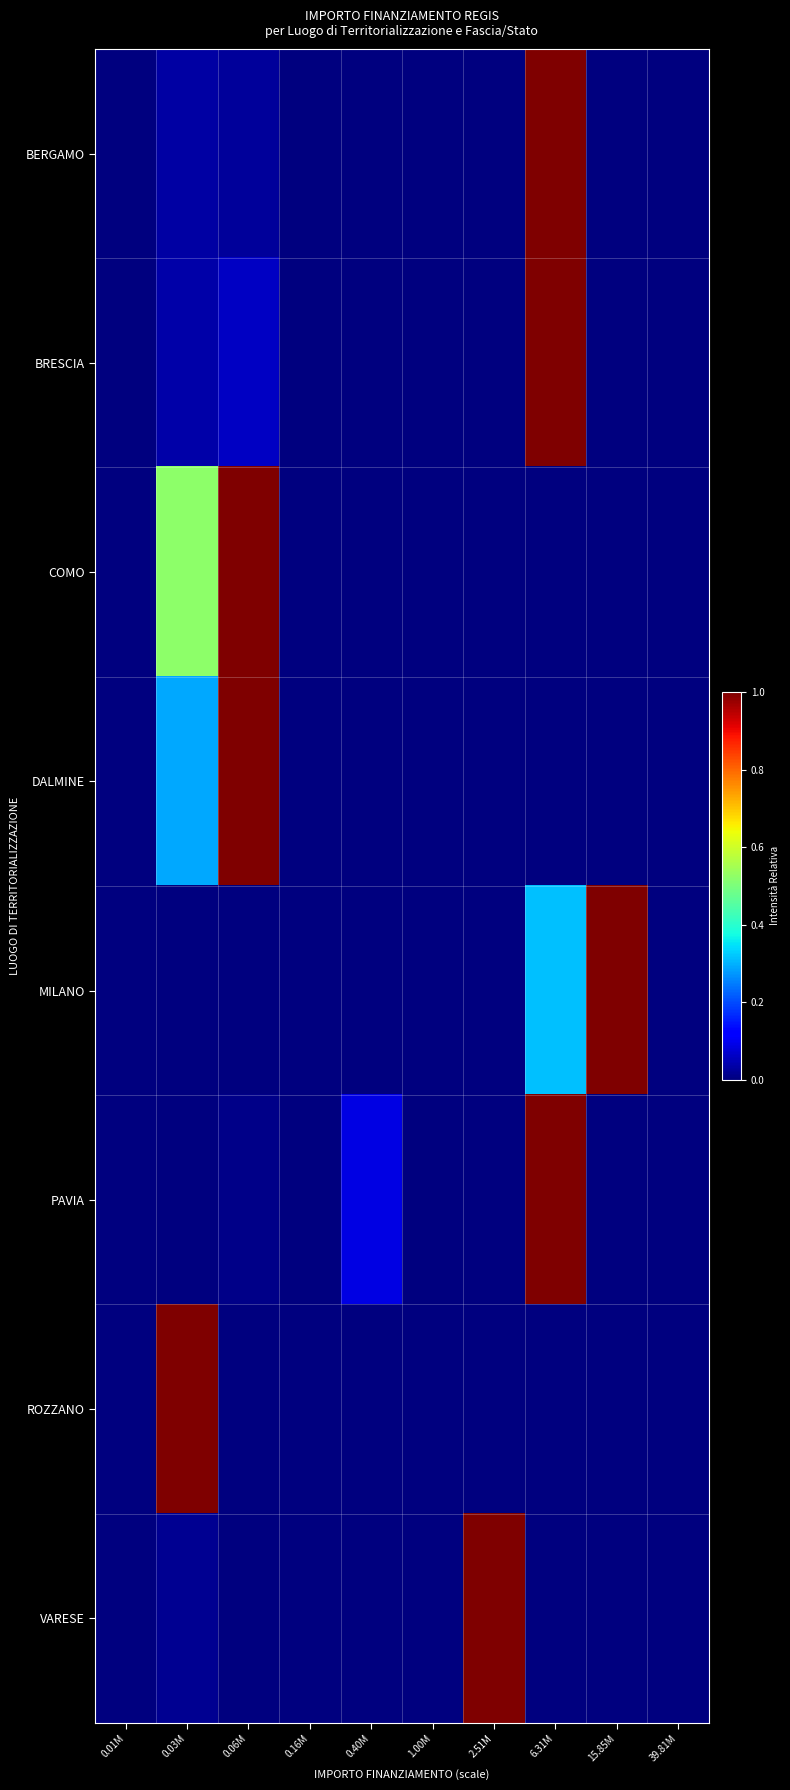

Reading left to right, list all the values displayed in this chart.

BERGAMO: 0.01M=0.0	0.03M=0.0	0.06M=0.0	0.16M=0.0	0.40M=0.0	1.00M=0.0	2.51M=0.0	6.31M=1.0	15.85M=0.0	39.81M=0.0
BRESCIA: 0.01M=0.0	0.03M=0.0	0.06M=0.1	0.16M=0.0	0.40M=0.0	1.00M=0.0	2.51M=0.0	6.31M=1.0	15.85M=0.0	39.81M=0.0
COMO: 0.01M=0.0	0.03M=0.5	0.06M=1.0	0.16M=0.0	0.40M=0.0	1.00M=0.0	2.51M=0.0	6.31M=0.0	15.85M=0.0	39.81M=0.0
DALMINE: 0.01M=0.0	0.03M=0.3	0.06M=1.0	0.16M=0.0	0.40M=0.0	1.00M=0.0	2.51M=0.0	6.31M=0.0	15.85M=0.0	39.81M=0.0
MILANO: 0.01M=0.0	0.03M=0.0	0.06M=0.0	0.16M=0.0	0.40M=0.0	1.00M=0.0	2.51M=0.0	6.31M=0.3	15.85M=1.0	39.81M=0.0
PAVIA: 0.01M=0.0	0.03M=0.0	0.06M=0.0	0.16M=0.0	0.40M=0.1	1.00M=0.0	2.51M=0.0	6.31M=1.0	15.85M=0.0	39.81M=0.0
ROZZANO: 0.01M=0.0	0.03M=1.0	0.06M=0.0	0.16M=0.0	0.40M=0.0	1.00M=0.0	2.51M=0.0	6.31M=0.0	15.85M=0.0	39.81M=0.0
VARESE: 0.01M=0.0	0.03M=0.0	0.06M=0.0	0.16M=0.0	0.40M=0.0	1.00M=0.0	2.51M=1.0	6.31M=0.0	15.85M=0.0	39.81M=0.0